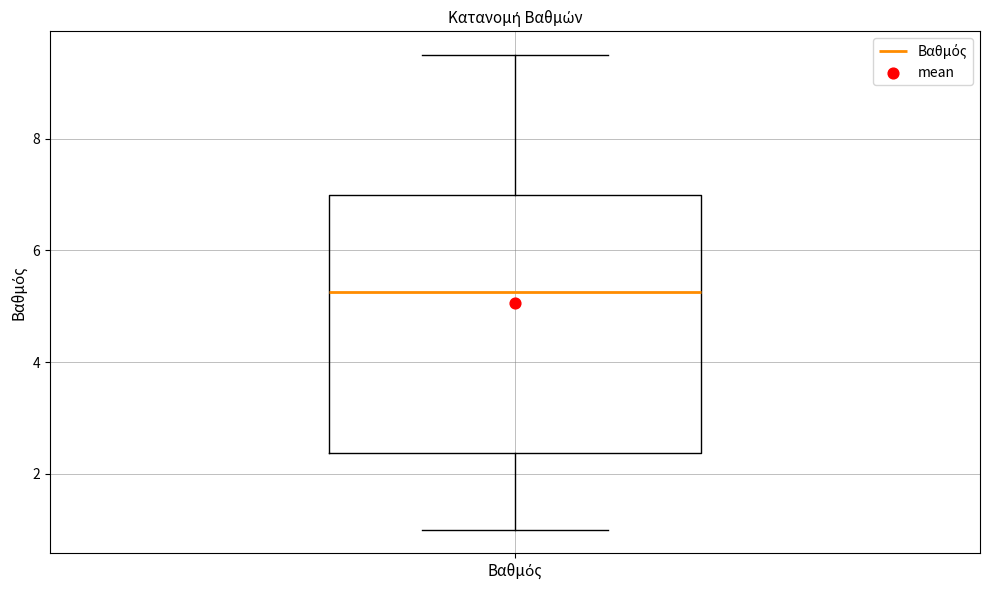

Read this box plot against the y-axis: the position of the median line, the range covered by the box, and the ends of both whiskers. The values are not printed on the chart, so give them approximately, as read against the axis.

median 5.2, box 2.4 to 7.0, whiskers 1.0 to 9.6